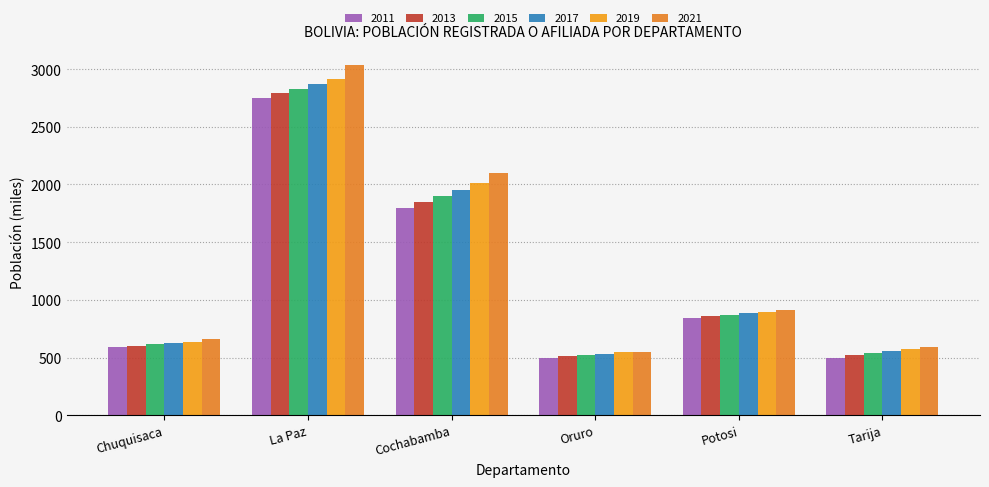

List the series in order of their overall mean, lowest first.

2011, 2013, 2015, 2017, 2019, 2021